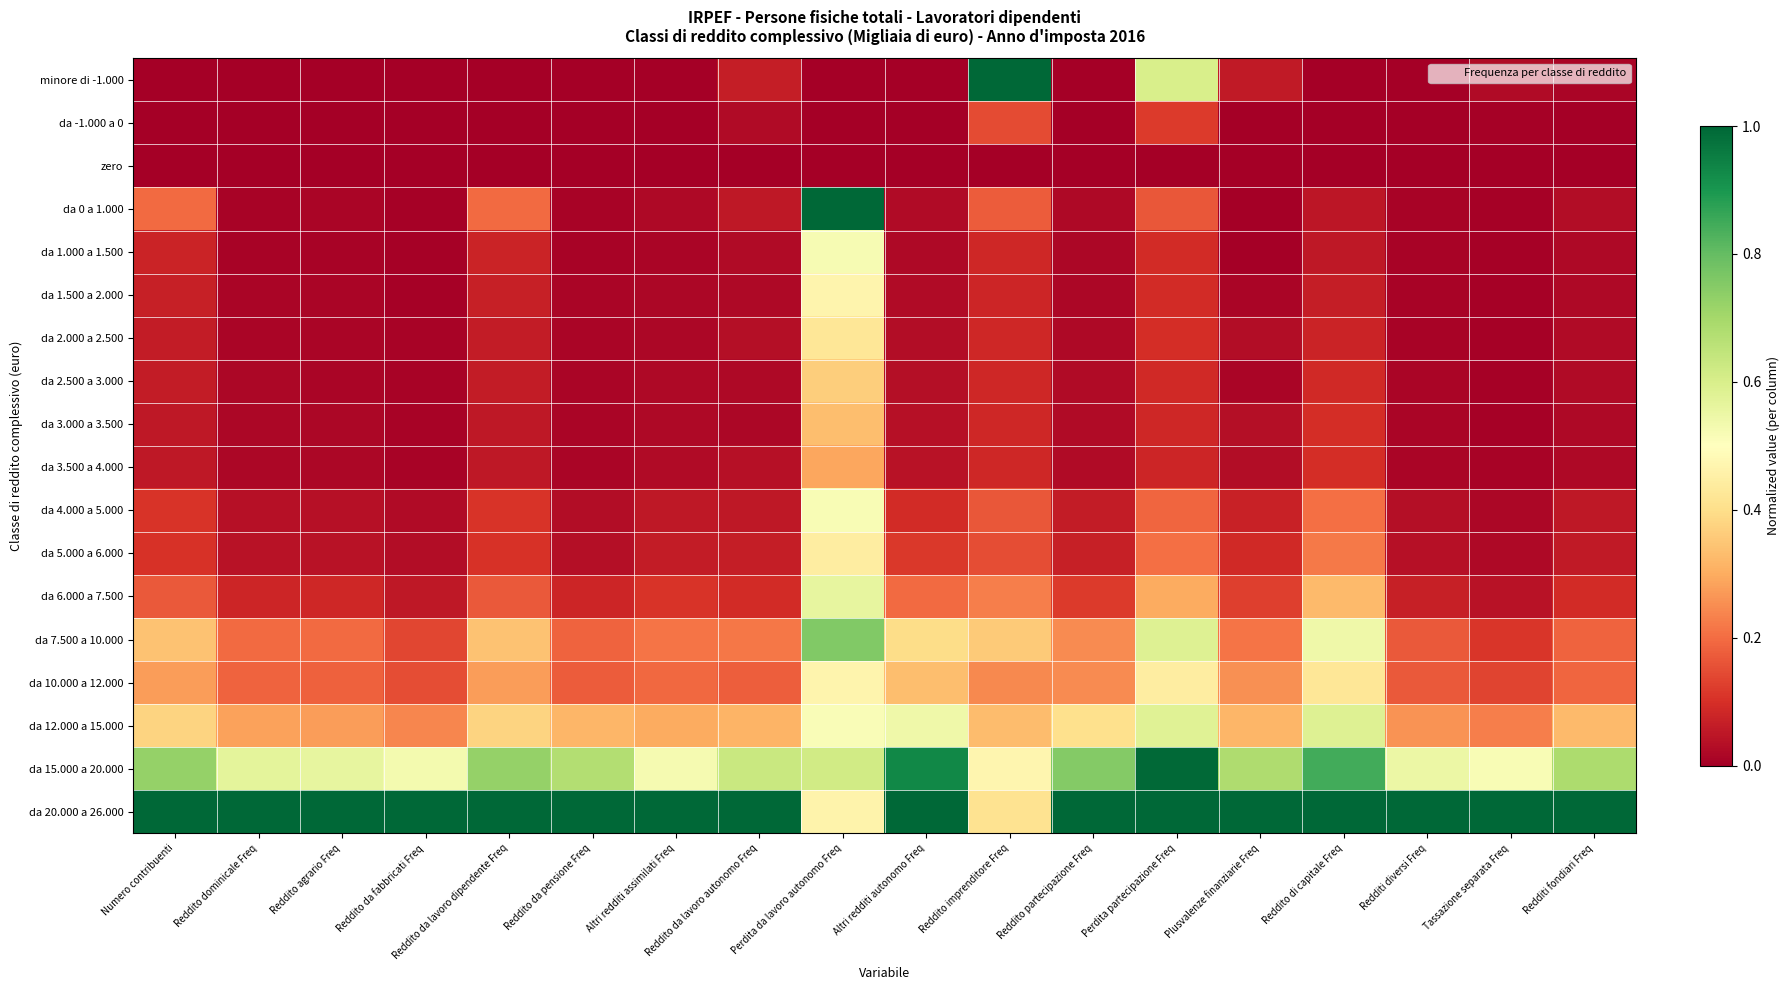

List the series in order of their peak value, highest first.

minore di -1.000, da 0 a 1.000, da 20.000 a 26.000, da 15.000 a 20.000, da 7.500 a 10.000, da 12.000 a 15.000, da 6.000 a 7.500, da 1.000 a 1.500, da 4.000 a 5.000, da 10.000 a 12.000, da 1.500 a 2.000, da 5.000 a 6.000, da 2.000 a 2.500, da 2.500 a 3.000, da 3.000 a 3.500, da 3.500 a 4.000, da -1.000 a 0, zero